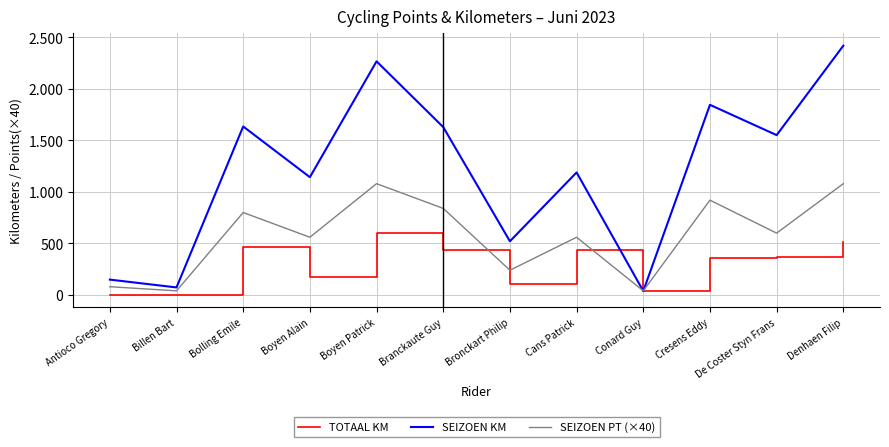

How many interior local valleys does the SEIZOEN KM series have?

5